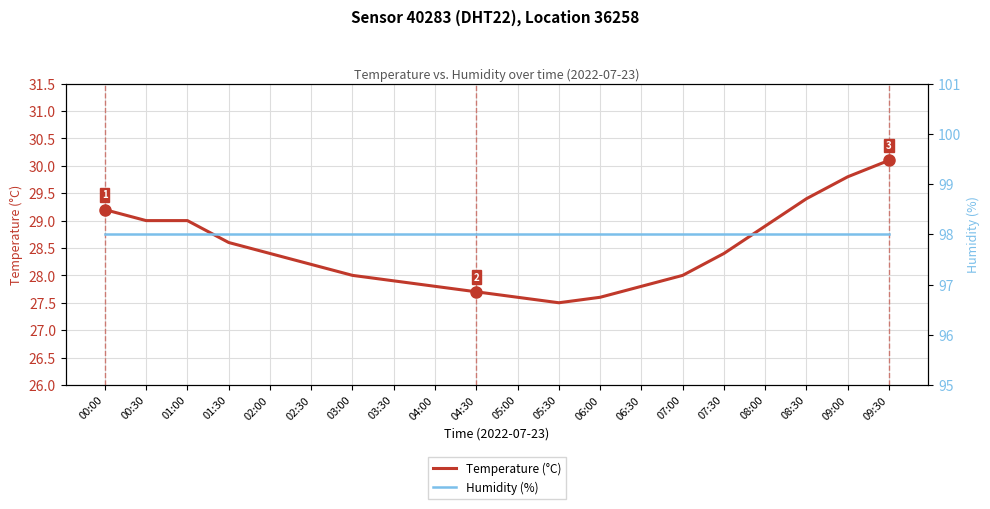

What position from the left is 00:00?

1